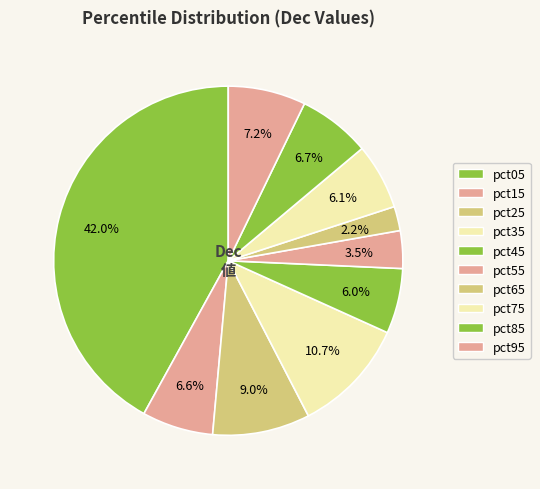

Rank the categories by value from lowest to highest.

pct65, pct55, pct45, pct75, pct15, pct85, pct95, pct25, pct35, pct05